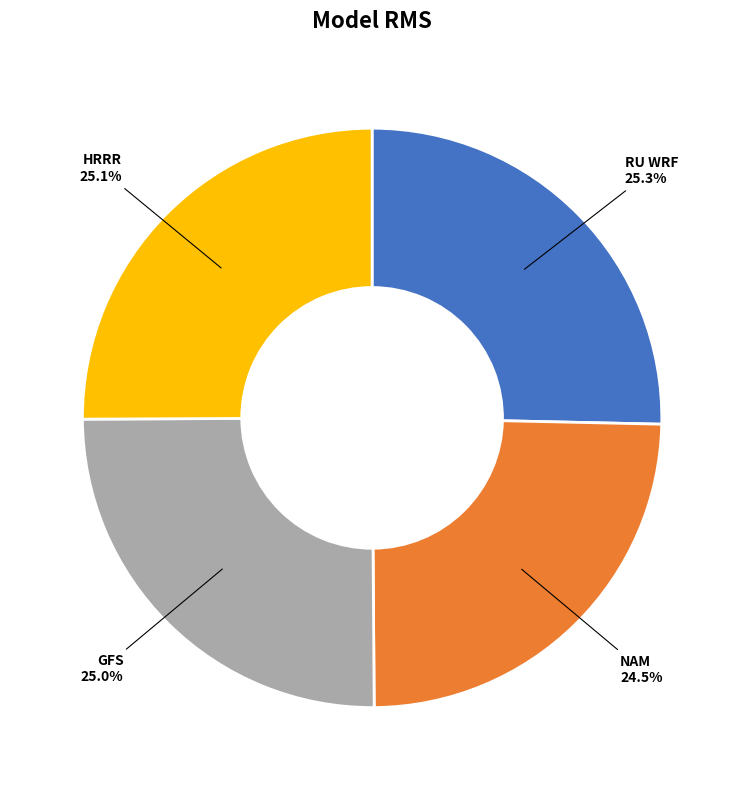

Is there a majority slice in this chart?

No